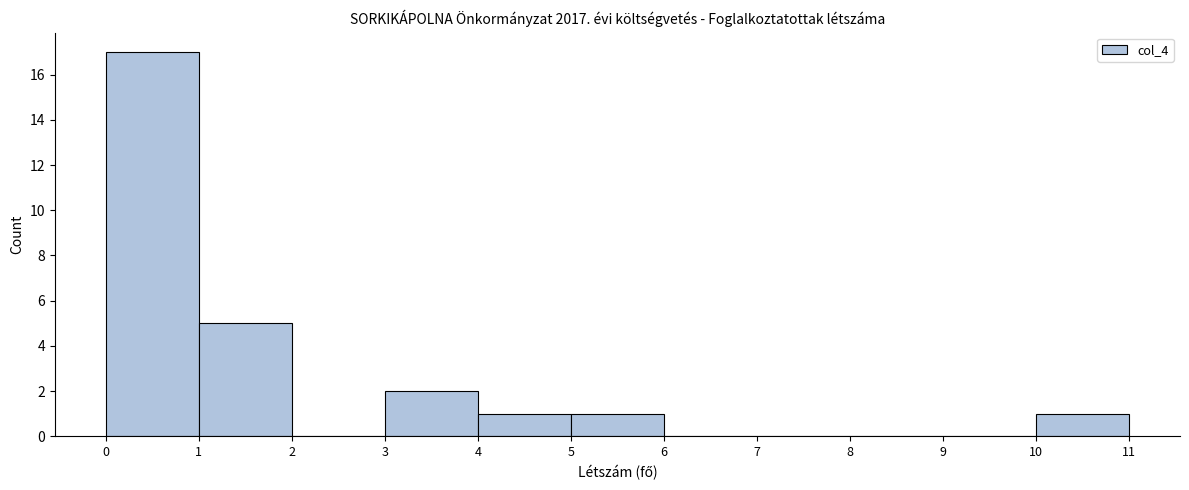

Over which range of the x-axis is the bar tallest?

0 to 1